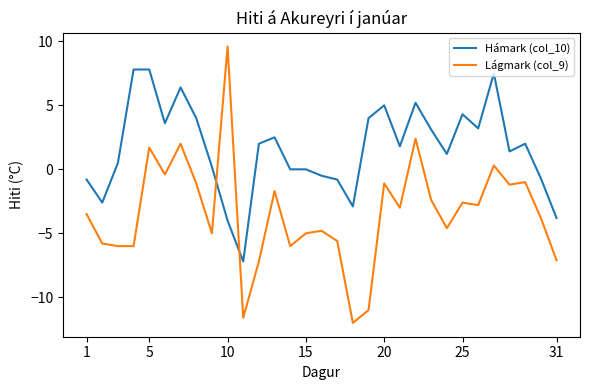

Which series has the largest total across all categories?

Hámark (col_10)